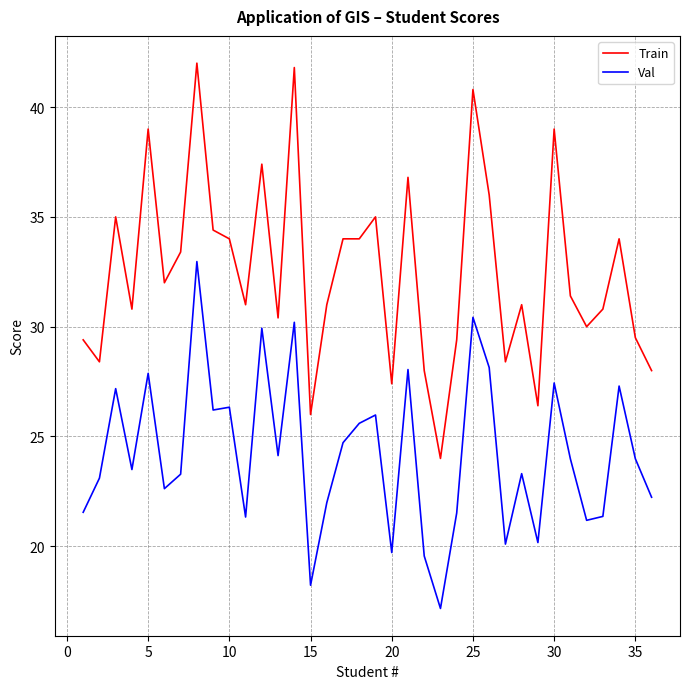

Which series has the largest total across all categories?

Train